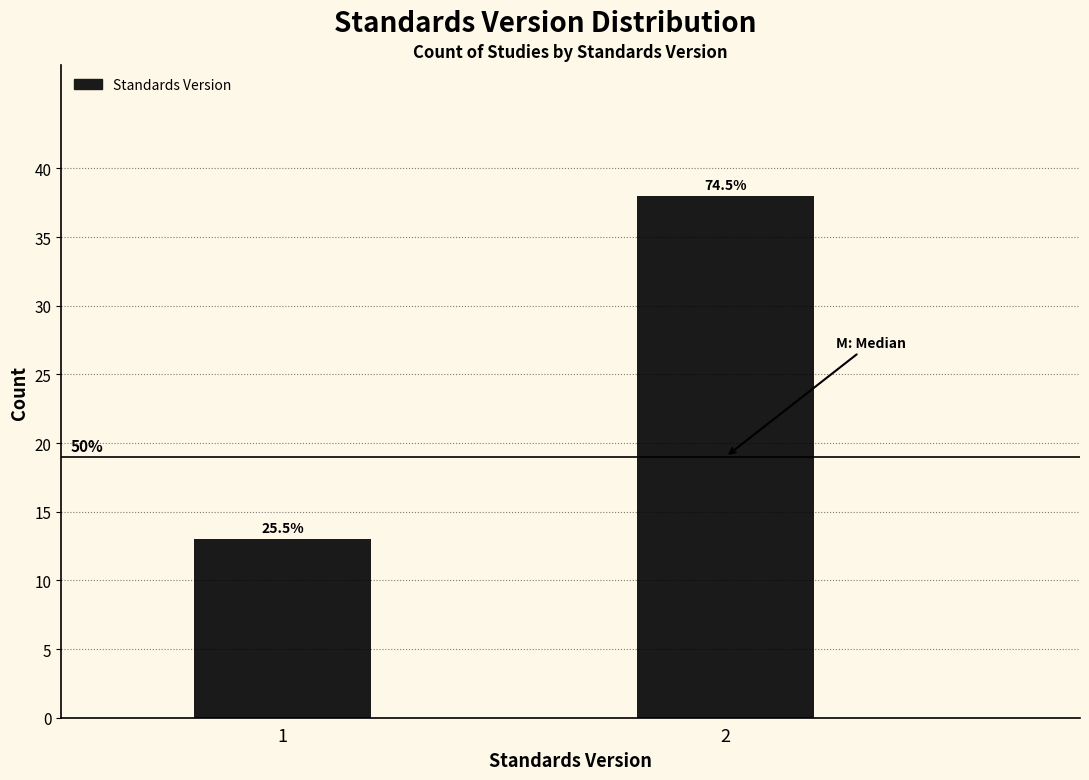

How many bars are there in total?

2